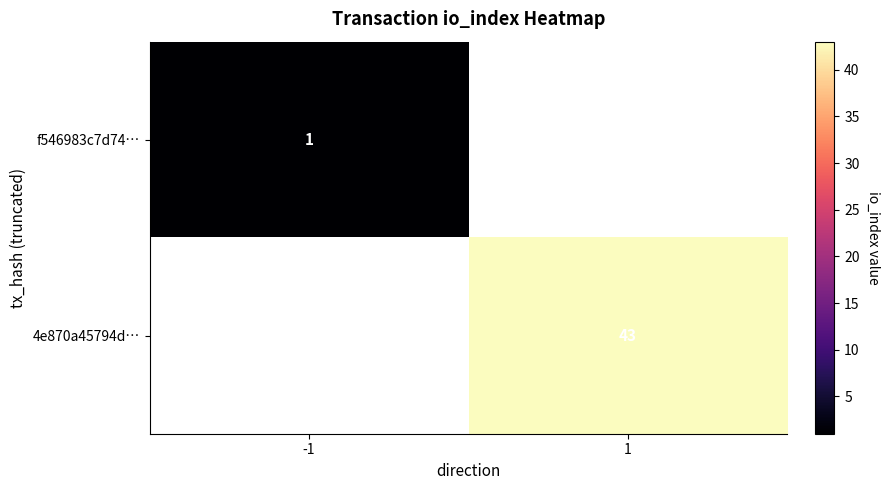

Which category has the highest value across all series?

1